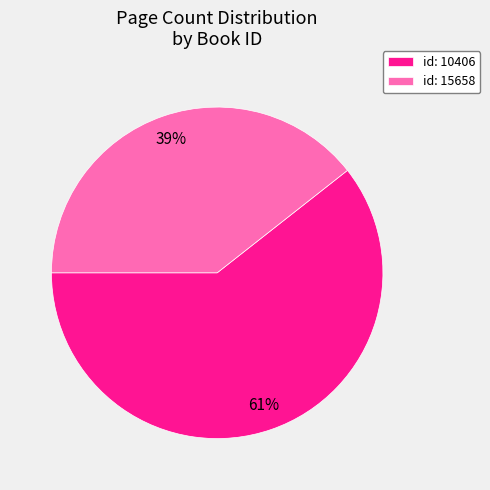

How many slices are in this pie chart?

2